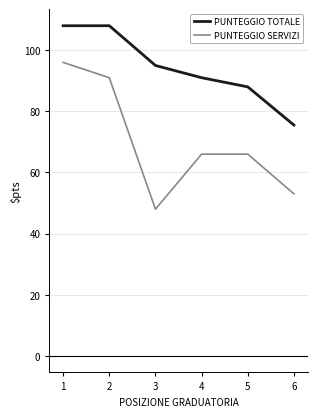

The PUNTEGGIO SERVIZI series shows 91.0 at 4. True or false?

False